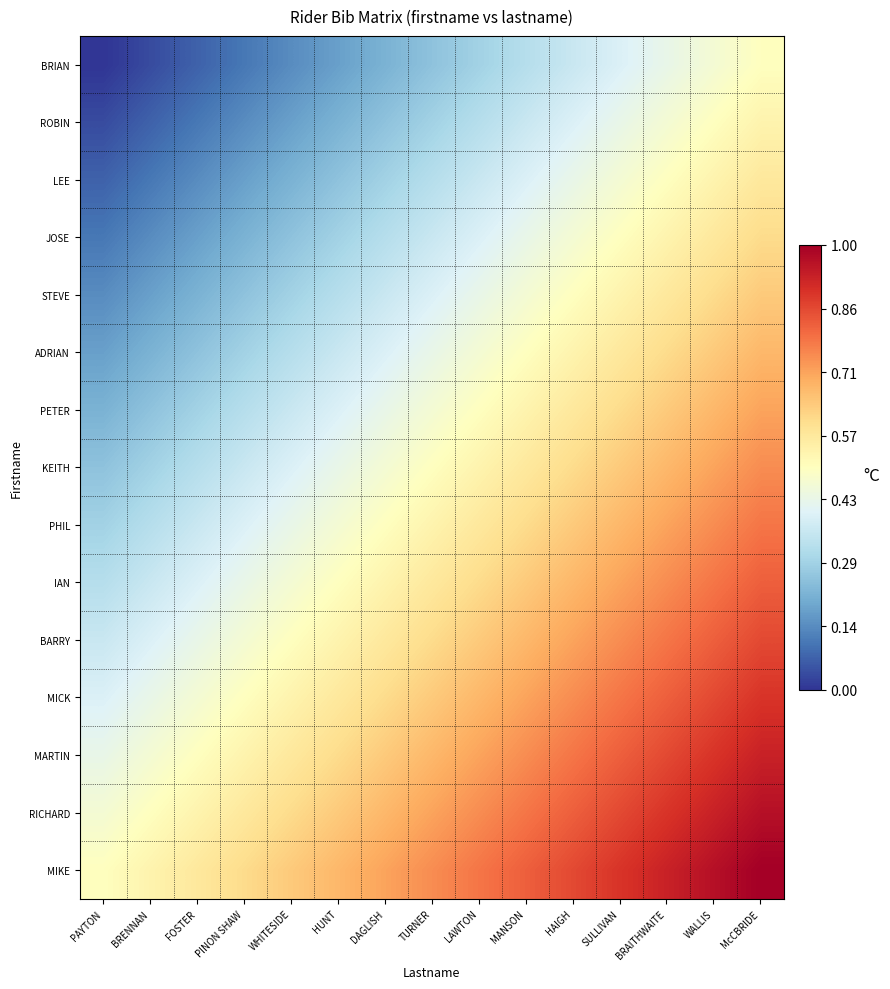

Reading right to left, transcribe all the data shown in this chart.

BRIAN: McCBRIDE=0.5	WALLIS=0.5	BRAITHWAITE=0.4	SULLIVAN=0.4	HAIGH=0.4	MANSON=0.3	LAWTON=0.3	TURNER=0.2	DAGLISH=0.2	HUNT=0.2	WHITESIDE=0.1	PINON SHAW=0.1	FOSTER=0.1	BRENNAN=0.0	PAYTON=0.0
ROBIN: McCBRIDE=0.5	WALLIS=0.5	BRAITHWAITE=0.5	SULLIVAN=0.4	HAIGH=0.4	MANSON=0.4	LAWTON=0.3	TURNER=0.3	DAGLISH=0.2	HUNT=0.2	WHITESIDE=0.2	PINON SHAW=0.1	FOSTER=0.1	BRENNAN=0.1	PAYTON=0.0
LEE: McCBRIDE=0.6	WALLIS=0.5	BRAITHWAITE=0.5	SULLIVAN=0.5	HAIGH=0.4	MANSON=0.4	LAWTON=0.4	TURNER=0.3	DAGLISH=0.3	HUNT=0.2	WHITESIDE=0.2	PINON SHAW=0.2	FOSTER=0.1	BRENNAN=0.1	PAYTON=0.1
JOSE: McCBRIDE=0.6	WALLIS=0.6	BRAITHWAITE=0.5	SULLIVAN=0.5	HAIGH=0.5	MANSON=0.4	LAWTON=0.4	TURNER=0.4	DAGLISH=0.3	HUNT=0.3	WHITESIDE=0.2	PINON SHAW=0.2	FOSTER=0.2	BRENNAN=0.1	PAYTON=0.1
STEVE: McCBRIDE=0.6	WALLIS=0.6	BRAITHWAITE=0.6	SULLIVAN=0.5	HAIGH=0.5	MANSON=0.5	LAWTON=0.4	TURNER=0.4	DAGLISH=0.4	HUNT=0.3	WHITESIDE=0.3	PINON SHAW=0.2	FOSTER=0.2	BRENNAN=0.2	PAYTON=0.1
ADRIAN: McCBRIDE=0.7	WALLIS=0.6	BRAITHWAITE=0.6	SULLIVAN=0.6	HAIGH=0.5	MANSON=0.5	LAWTON=0.5	TURNER=0.4	DAGLISH=0.4	HUNT=0.4	WHITESIDE=0.3	PINON SHAW=0.3	FOSTER=0.2	BRENNAN=0.2	PAYTON=0.2
PETER: McCBRIDE=0.7	WALLIS=0.7	BRAITHWAITE=0.6	SULLIVAN=0.6	HAIGH=0.6	MANSON=0.5	LAWTON=0.5	TURNER=0.5	DAGLISH=0.4	HUNT=0.4	WHITESIDE=0.4	PINON SHAW=0.3	FOSTER=0.3	BRENNAN=0.2	PAYTON=0.2
KEITH: McCBRIDE=0.8	WALLIS=0.7	BRAITHWAITE=0.7	SULLIVAN=0.6	HAIGH=0.6	MANSON=0.6	LAWTON=0.5	TURNER=0.5	DAGLISH=0.5	HUNT=0.4	WHITESIDE=0.4	PINON SHAW=0.4	FOSTER=0.3	BRENNAN=0.3	PAYTON=0.2
PHIL: McCBRIDE=0.8	WALLIS=0.8	BRAITHWAITE=0.7	SULLIVAN=0.7	HAIGH=0.6	MANSON=0.6	LAWTON=0.6	TURNER=0.5	DAGLISH=0.5	HUNT=0.5	WHITESIDE=0.4	PINON SHAW=0.4	FOSTER=0.4	BRENNAN=0.3	PAYTON=0.3
IAN: McCBRIDE=0.8	WALLIS=0.8	BRAITHWAITE=0.8	SULLIVAN=0.7	HAIGH=0.7	MANSON=0.6	LAWTON=0.6	TURNER=0.6	DAGLISH=0.5	HUNT=0.5	WHITESIDE=0.5	PINON SHAW=0.4	FOSTER=0.4	BRENNAN=0.4	PAYTON=0.3
BARRY: McCBRIDE=0.9	WALLIS=0.8	BRAITHWAITE=0.8	SULLIVAN=0.8	HAIGH=0.7	MANSON=0.7	LAWTON=0.6	TURNER=0.6	DAGLISH=0.6	HUNT=0.5	WHITESIDE=0.5	PINON SHAW=0.5	FOSTER=0.4	BRENNAN=0.4	PAYTON=0.4
MICK: McCBRIDE=0.9	WALLIS=0.9	BRAITHWAITE=0.8	SULLIVAN=0.8	HAIGH=0.8	MANSON=0.7	LAWTON=0.7	TURNER=0.6	DAGLISH=0.6	HUNT=0.6	WHITESIDE=0.5	PINON SHAW=0.5	FOSTER=0.5	BRENNAN=0.4	PAYTON=0.4
MARTIN: McCBRIDE=0.9	WALLIS=0.9	BRAITHWAITE=0.9	SULLIVAN=0.8	HAIGH=0.8	MANSON=0.8	LAWTON=0.7	TURNER=0.7	DAGLISH=0.6	HUNT=0.6	WHITESIDE=0.6	PINON SHAW=0.5	FOSTER=0.5	BRENNAN=0.5	PAYTON=0.4
RICHARD: McCBRIDE=1.0	WALLIS=0.9	BRAITHWAITE=0.9	SULLIVAN=0.9	HAIGH=0.8	MANSON=0.8	LAWTON=0.8	TURNER=0.7	DAGLISH=0.7	HUNT=0.6	WHITESIDE=0.6	PINON SHAW=0.6	FOSTER=0.5	BRENNAN=0.5	PAYTON=0.5
MIKE: McCBRIDE=1.0	WALLIS=1.0	BRAITHWAITE=0.9	SULLIVAN=0.9	HAIGH=0.9	MANSON=0.8	LAWTON=0.8	TURNER=0.8	DAGLISH=0.7	HUNT=0.7	WHITESIDE=0.6	PINON SHAW=0.6	FOSTER=0.6	BRENNAN=0.5	PAYTON=0.5